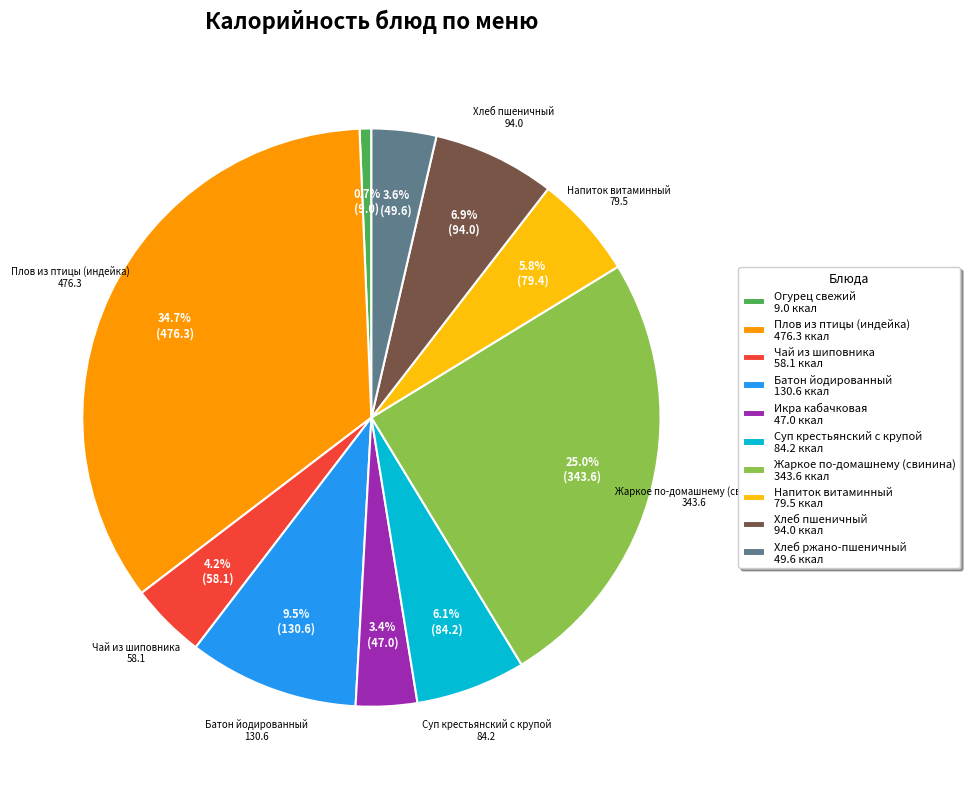

Does any single category account for the majority?

No